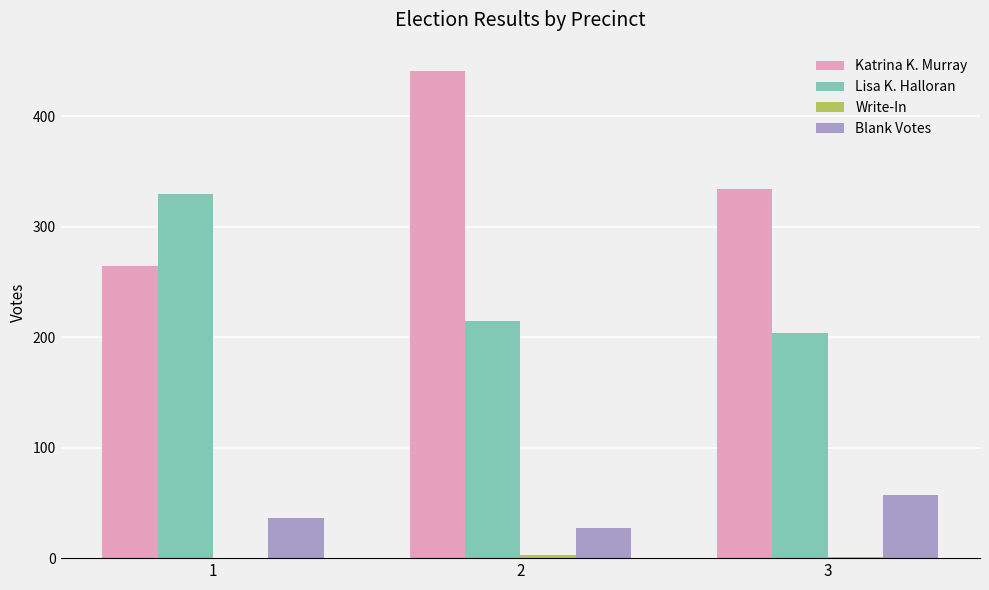

What is the sum of all Katrina K. Murray values?

1040